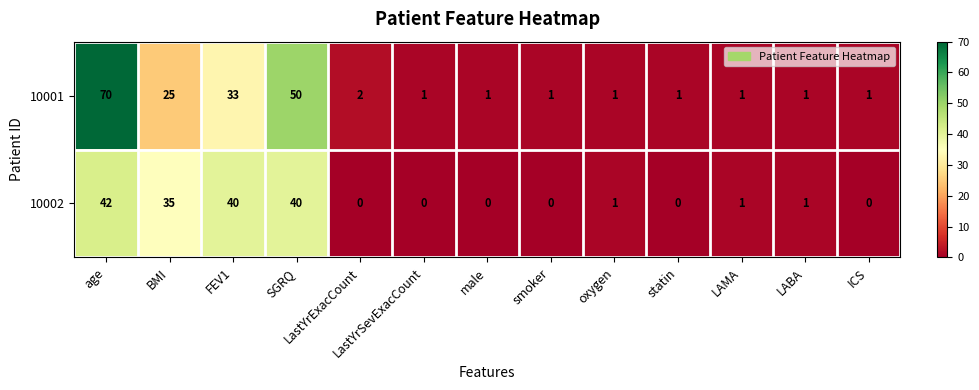

What is the total value across all series at statin?

1